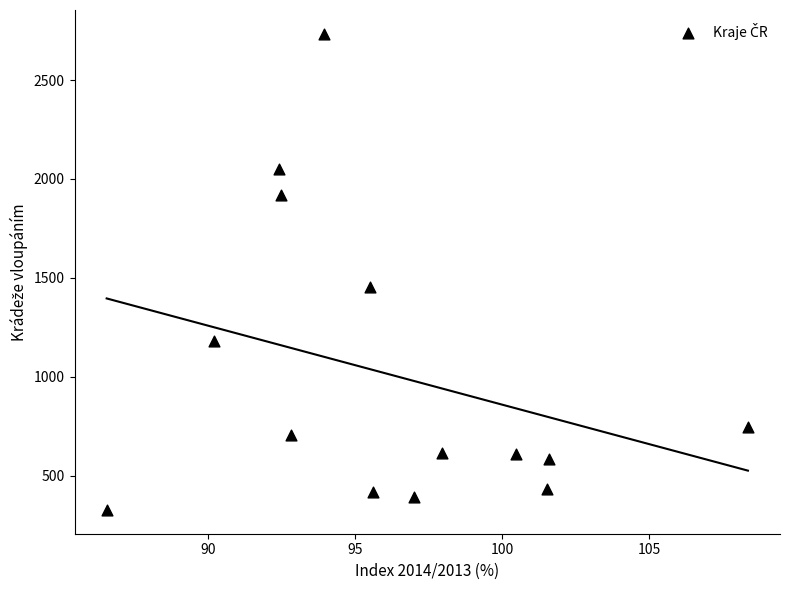

What is the range of Y values (max minus min)?

2408